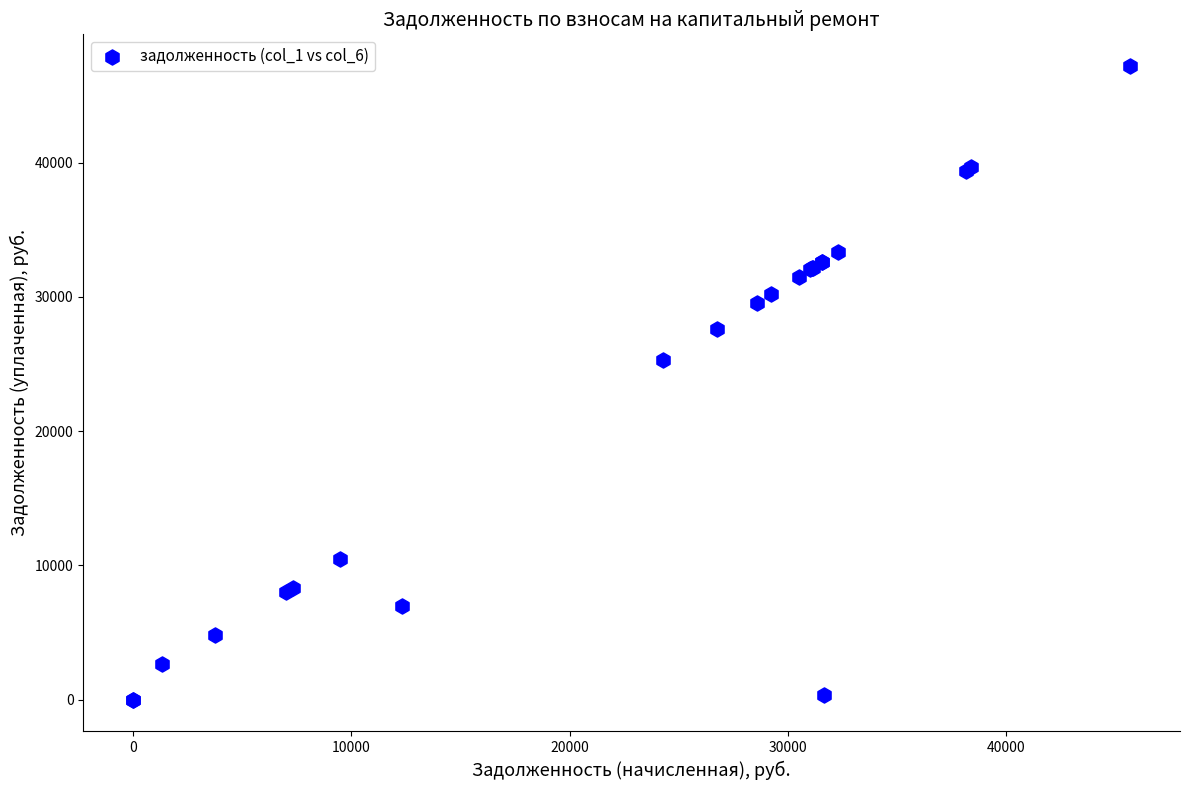

What Y value in the scatter plot is closest to 23596?

25314.6